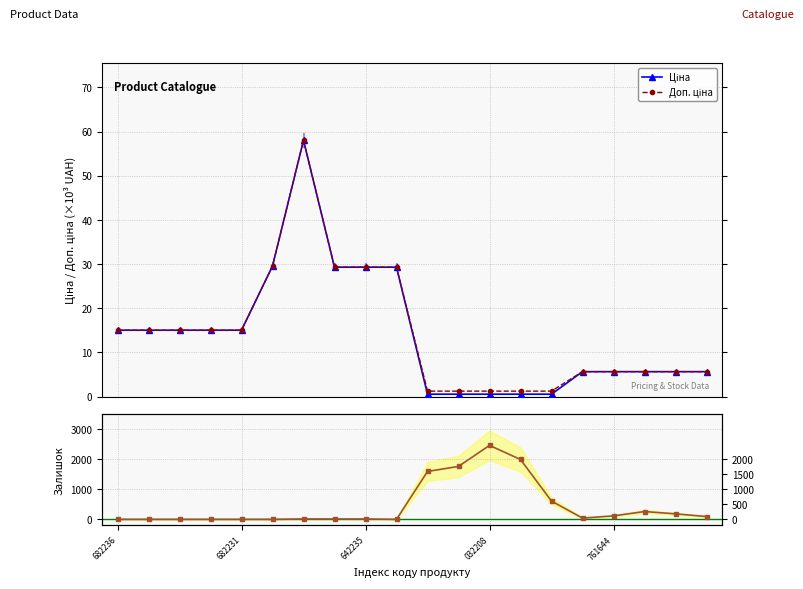

At which category is the sum across all series the highest?

032208